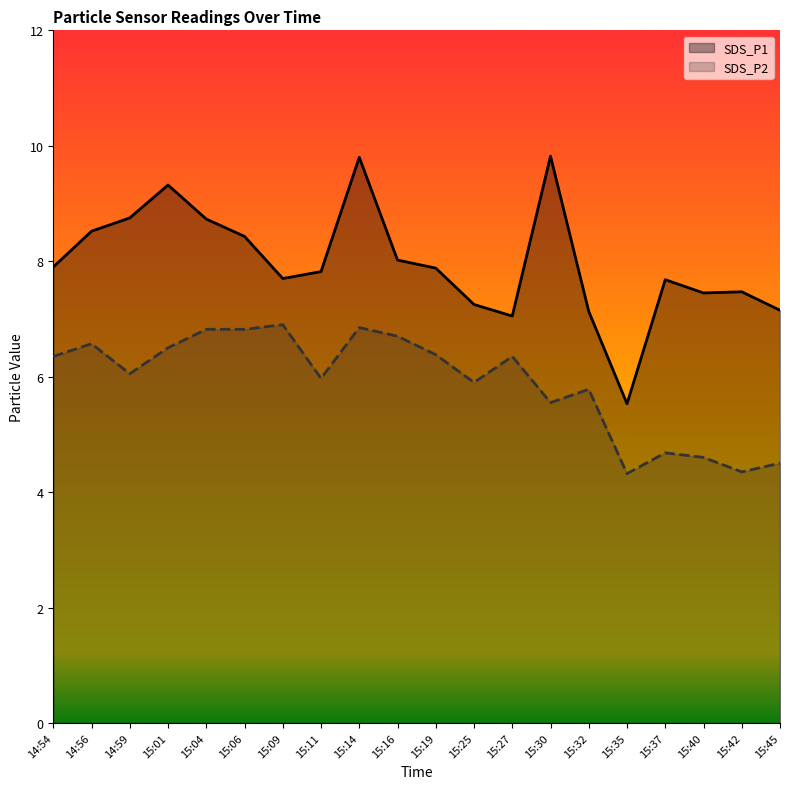

Reading right to left, list all the values displayed in this chart.

SDS_P1: 7.2	7.5	7.5	7.7	5.5	7.1	9.8	7.0	7.2	7.9	8.0	9.8	7.8	7.7	8.4	8.7	9.3	8.8	8.5	7.9
SDS_P2: 4.5	4.3	4.6	4.7	4.3	5.8	5.5	6.3	5.9	6.4	6.7	6.8	6.0	6.9	6.8	6.8	6.5	6.0	6.6	6.3